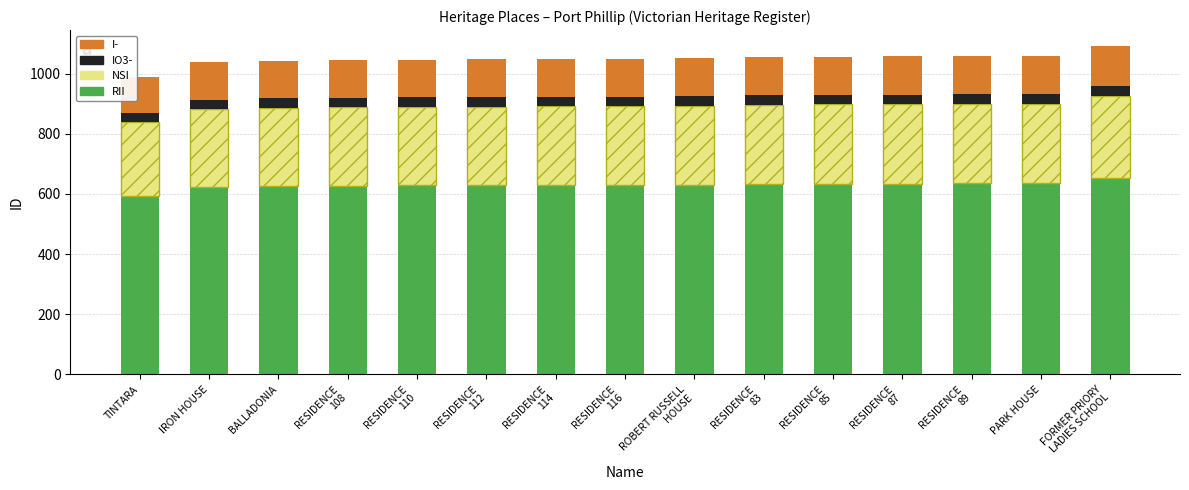

What is the total value across all series at BALLADONIA?

1043.0